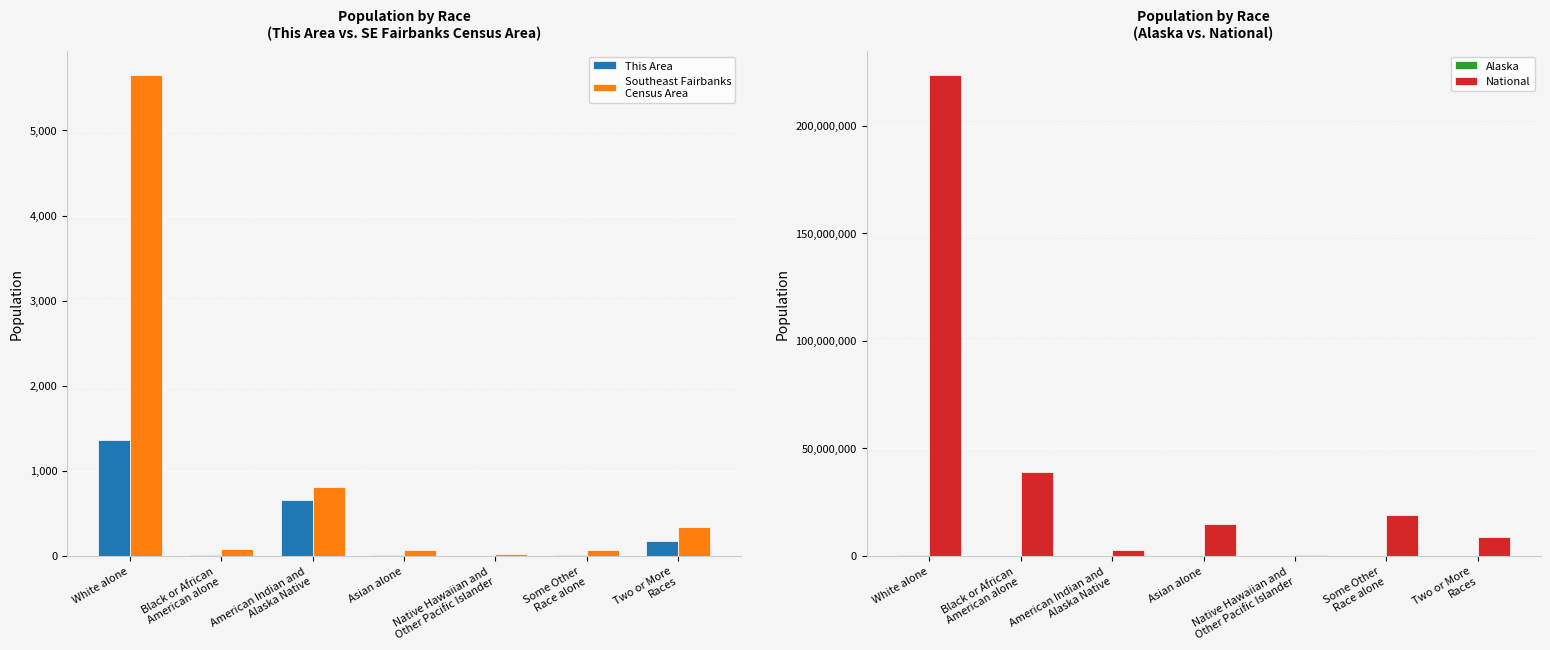

Rank the series by their maximum value, from highest to lowest.

National, Alaska, Southeast Fairbanks
Census Area, This Area